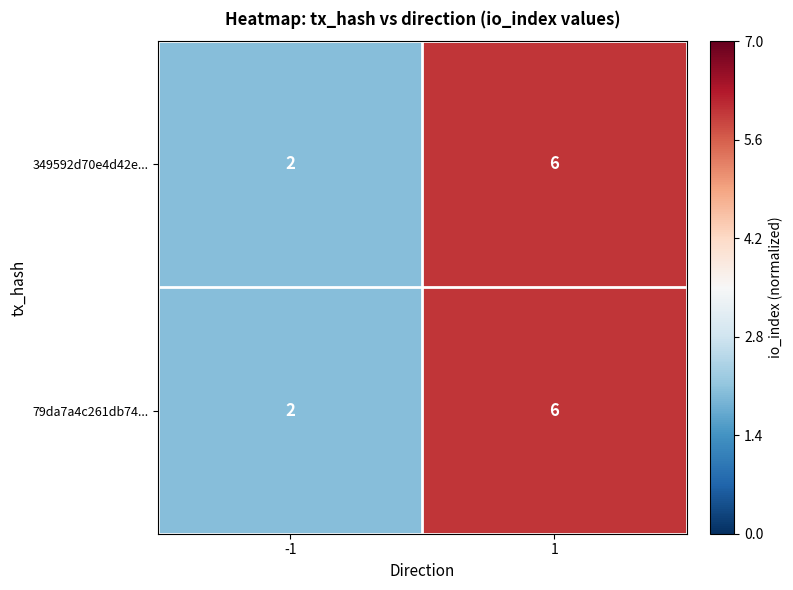

True or false: 79da7a4c261db74... has a value of 2 at -1.

True